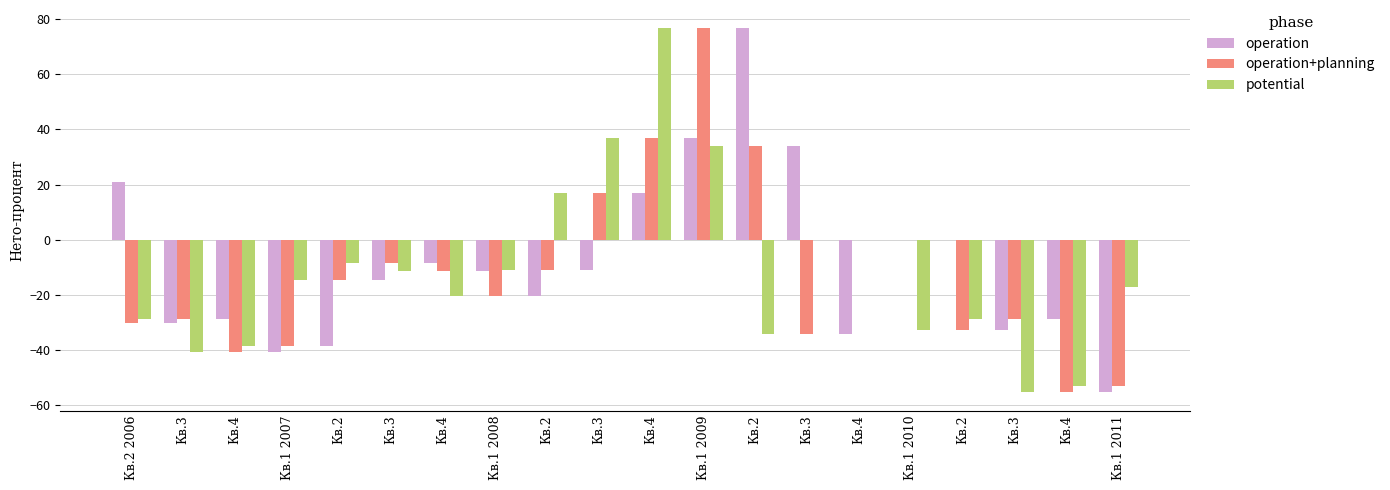

Is it true that operation equals -32.9 at Кв.3?

True